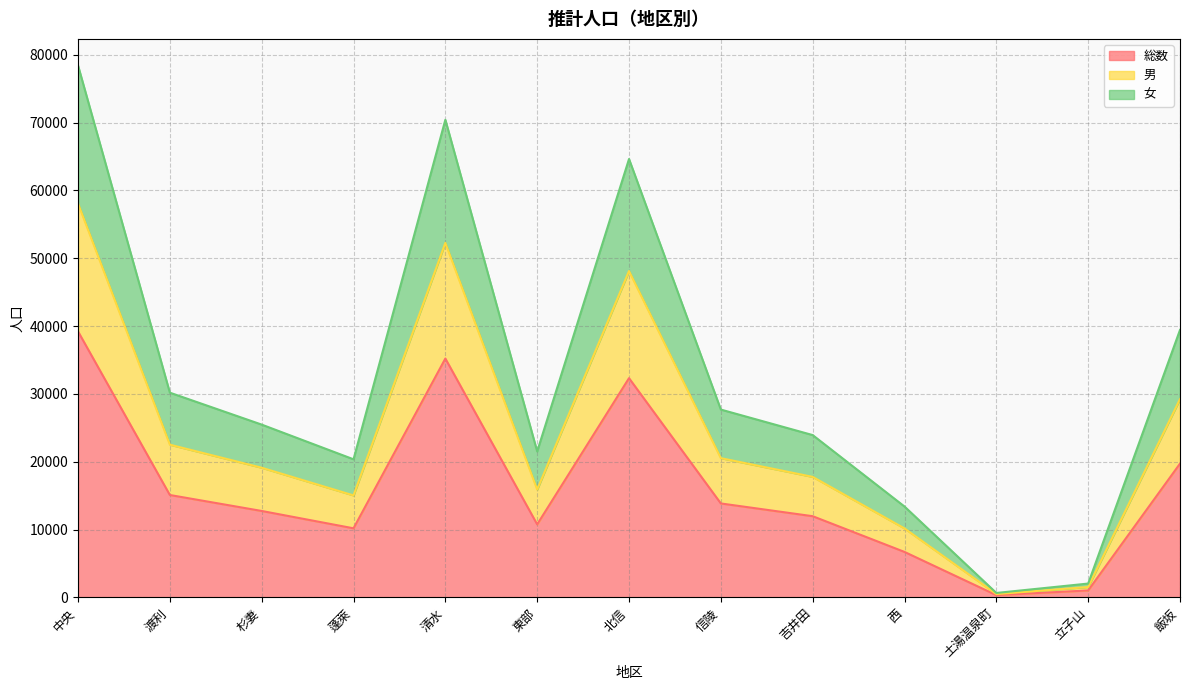

True or false: 男 and 女 cross at least once.

False